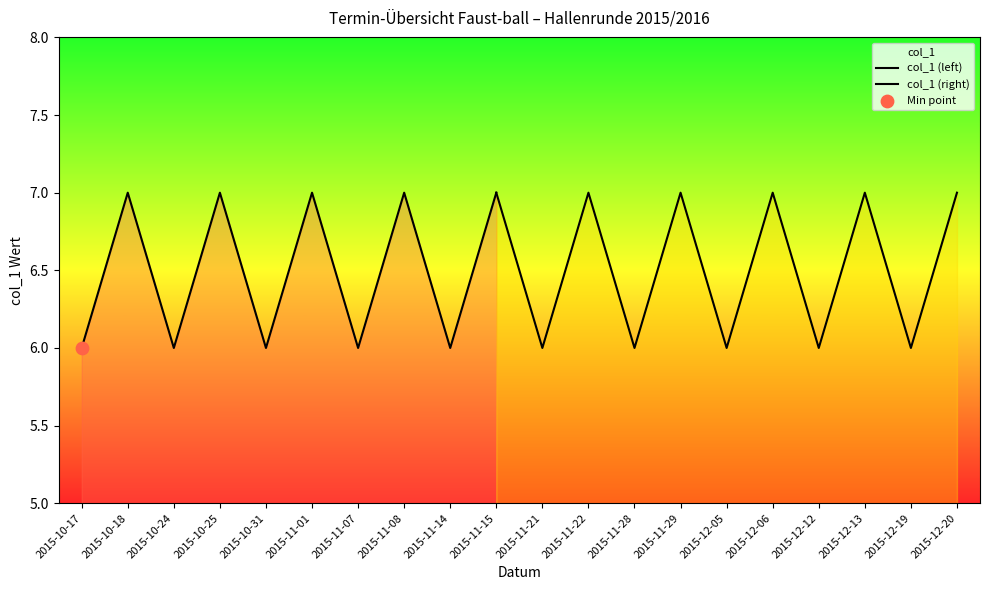

Approximately how many times larger is the value at 2015-12-06 compared to 2015-12-05?

1.2